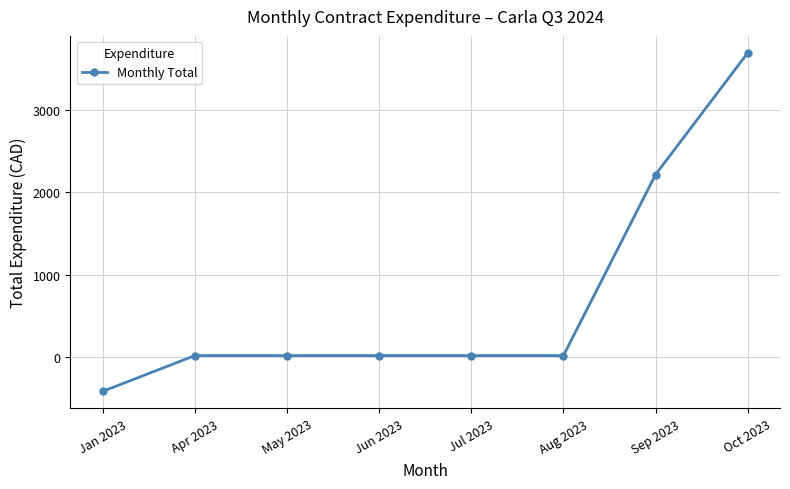

Count the number of data series in this chart.

1